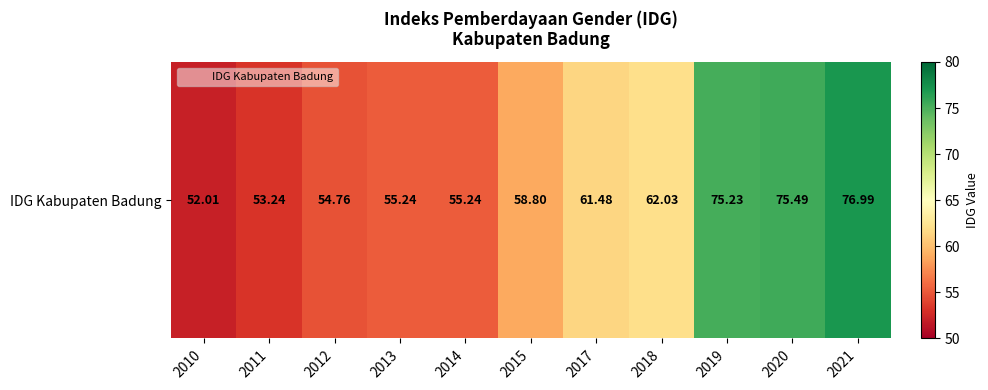

What is the change in value from 2012 to 2018?

+7.3